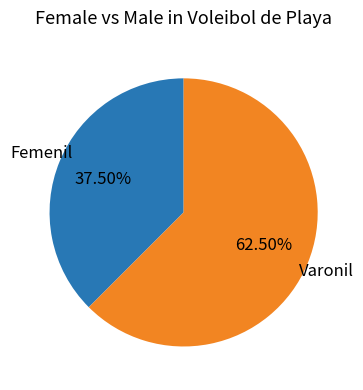

How many segments does this pie chart have?

2